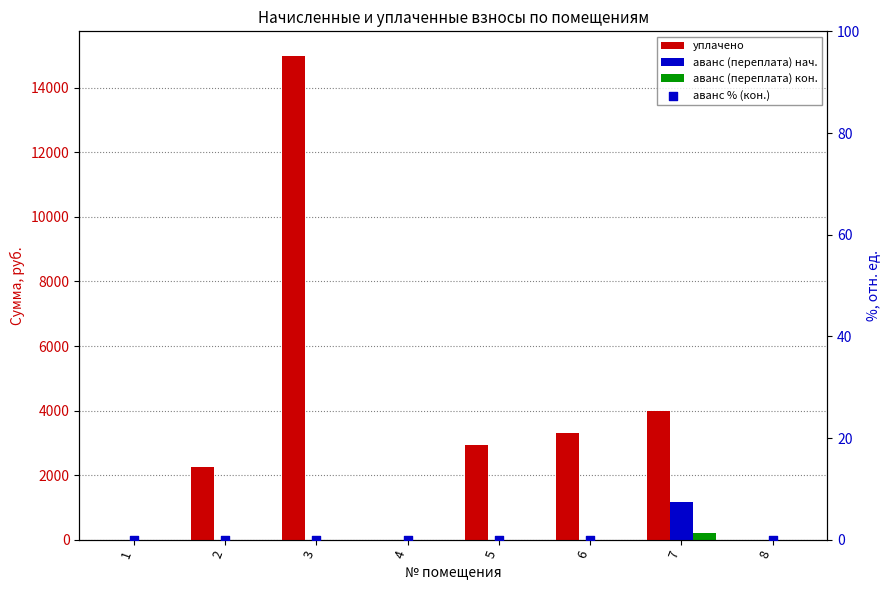

Which series reaches the maximum Y coordinate?

уплачено